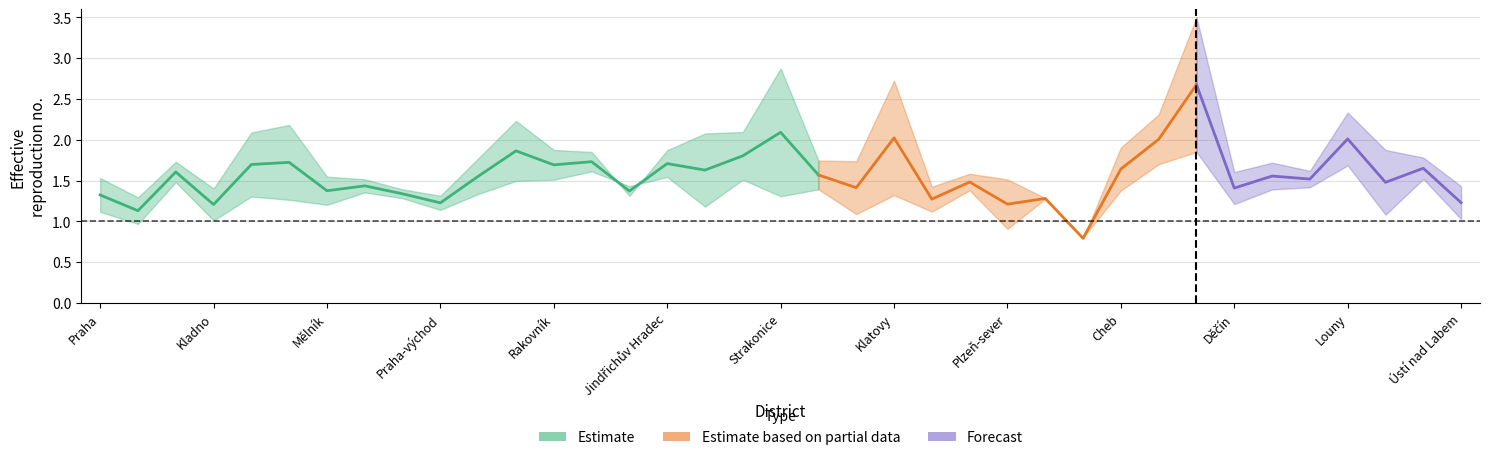

What is the difference between the highest and lowest values at Plzeň-město?

0.3